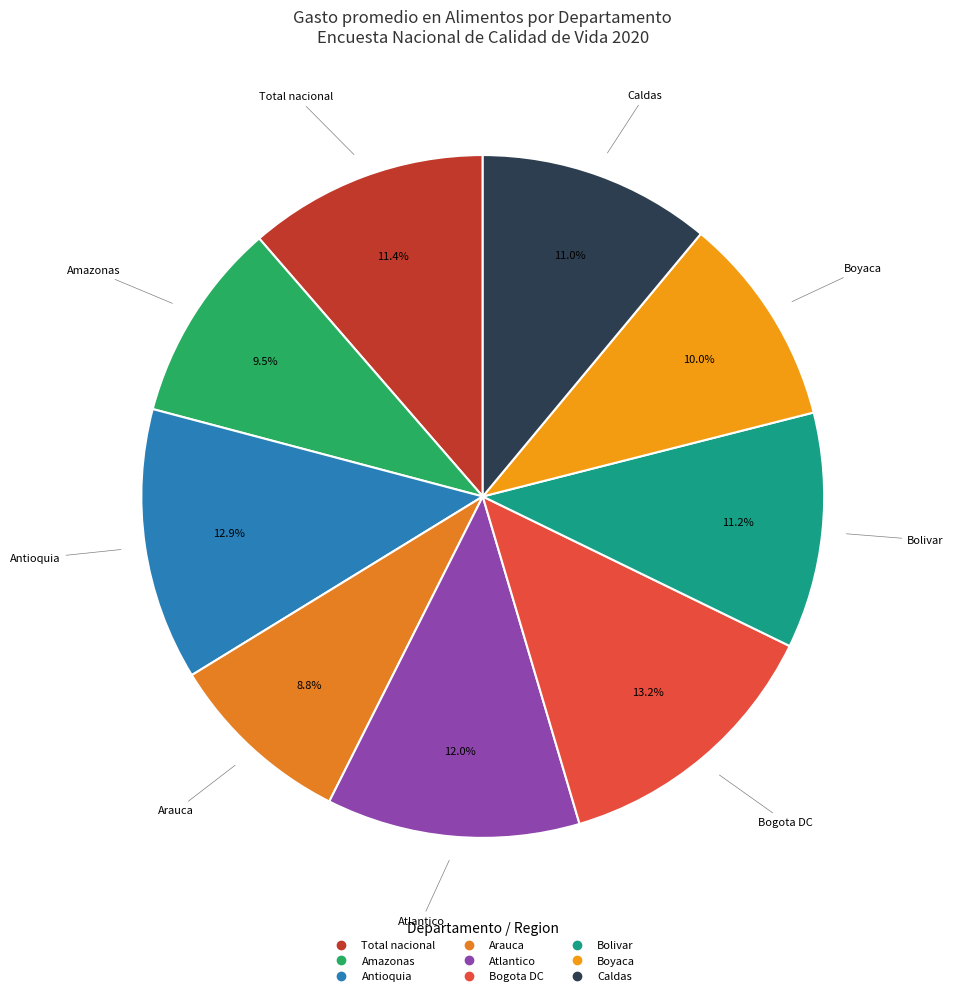

How many segments does this pie chart have?

9